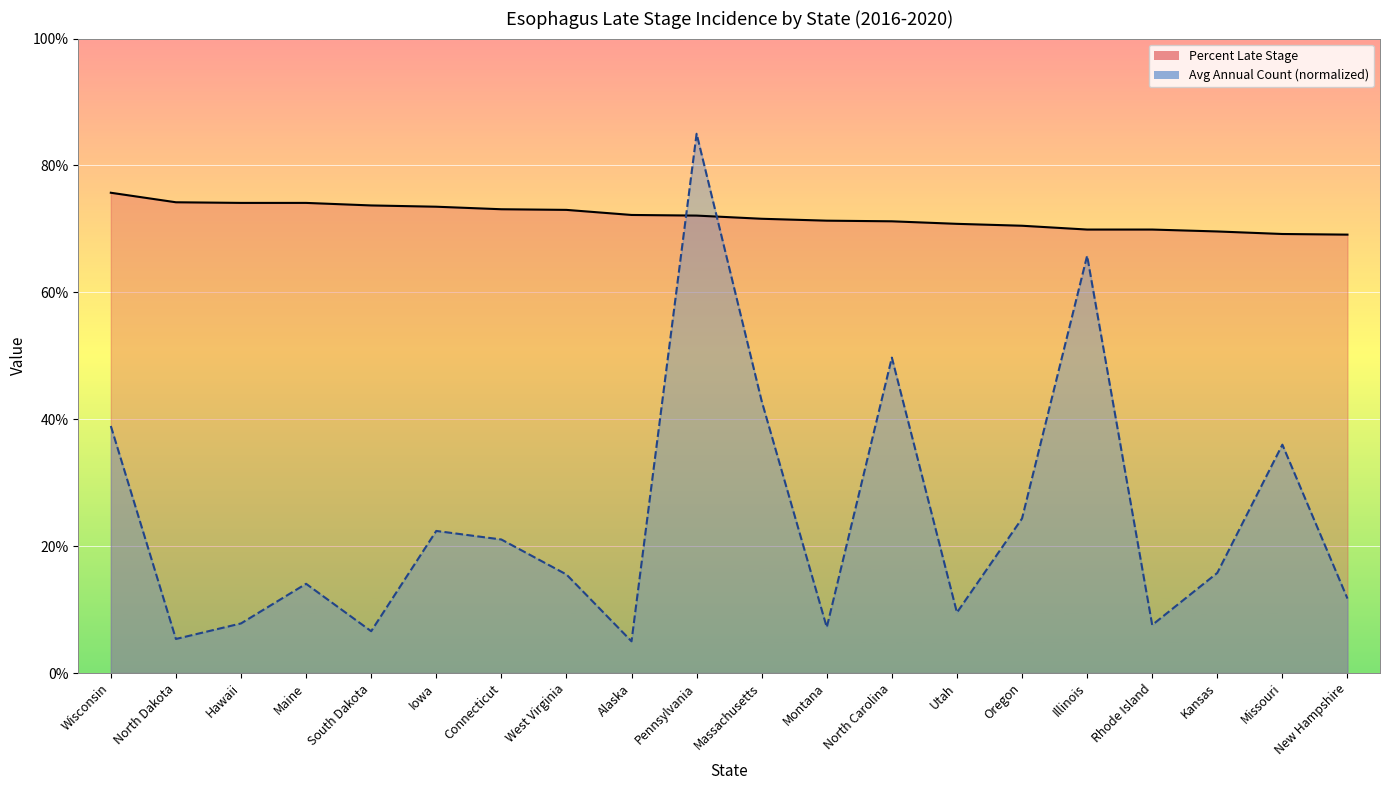

How many values in the Average Annual Count series are below 15?

9